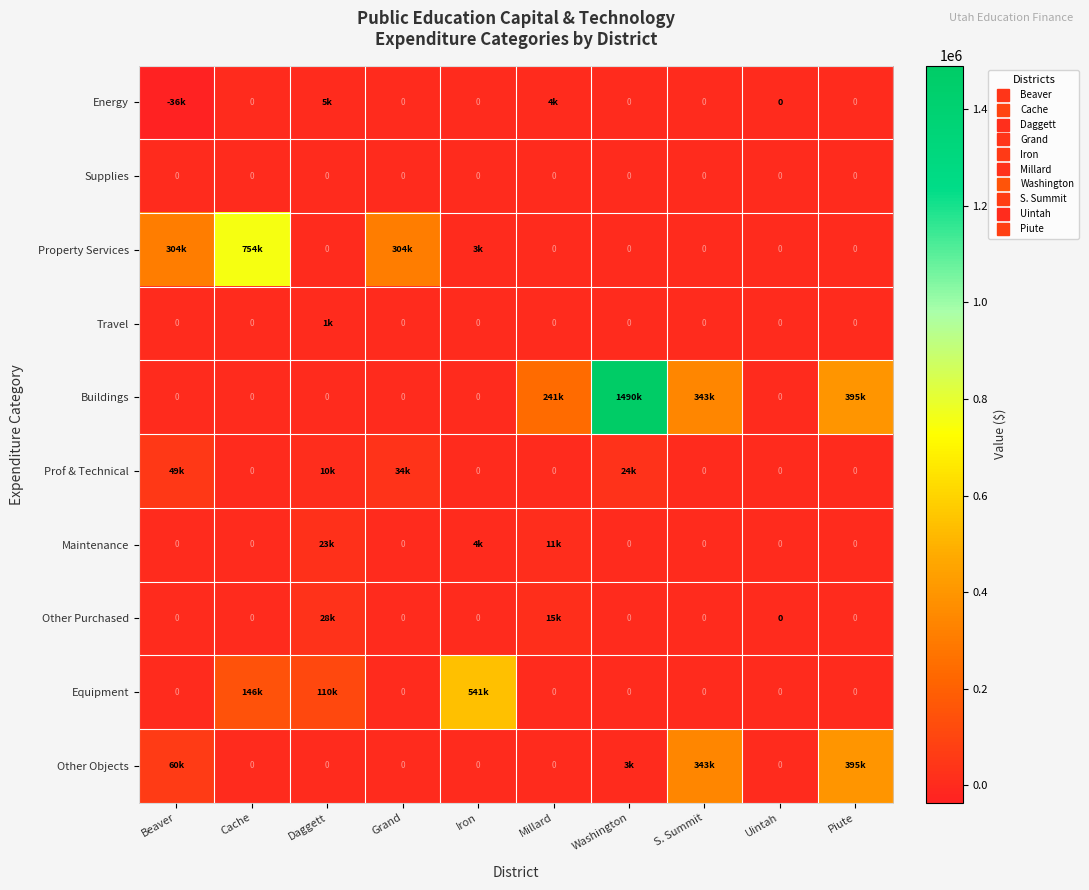

Which category has the highest value across all series?

Washington